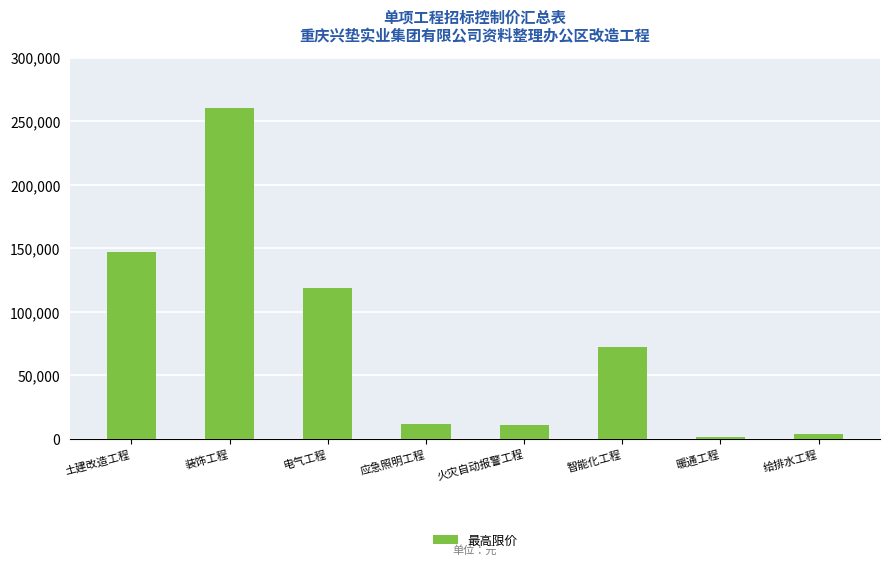

Are the bars grouped side by side (vs. stacked)?

No